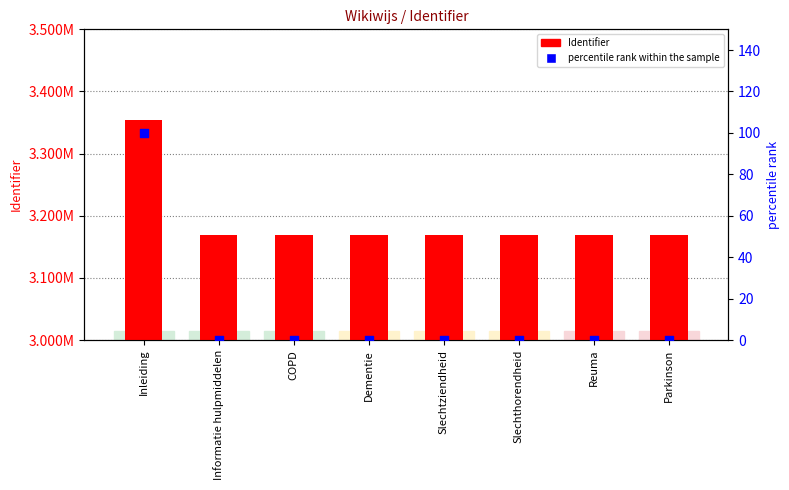

Which series has the largest Y range (max minus min)?

Identifier